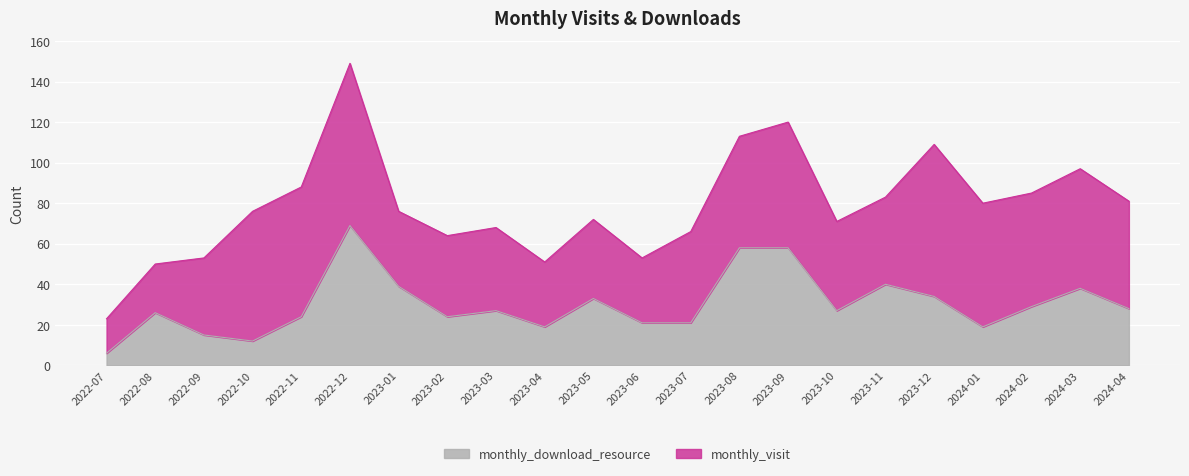

What is the total value across all series at 2023-05?

72